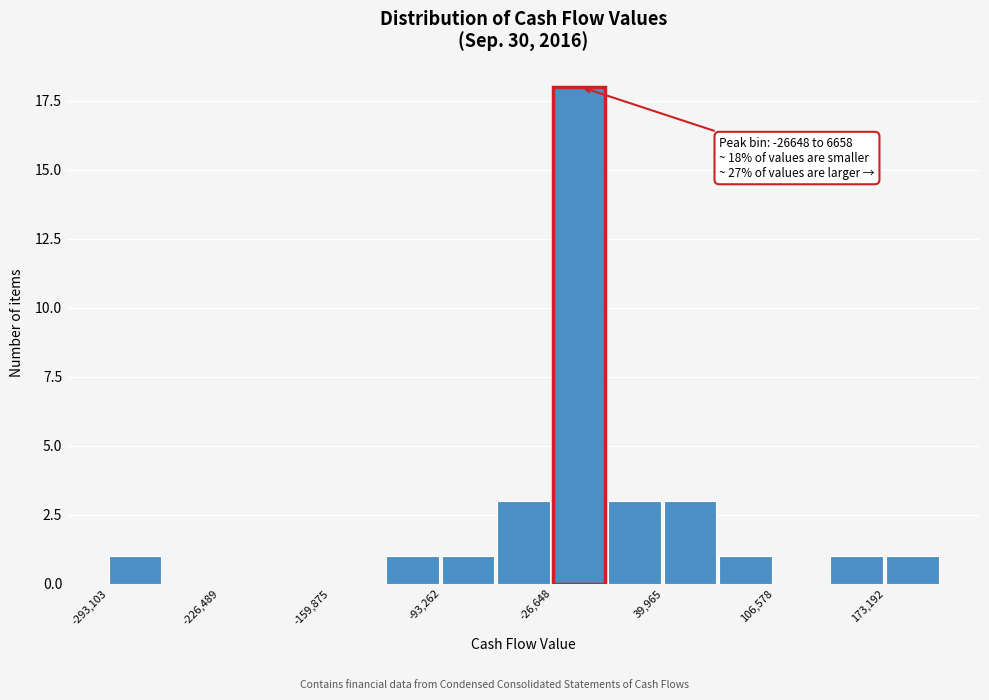

Read against the x-axis, roughly where is the centre of the tallest bar?

-10000